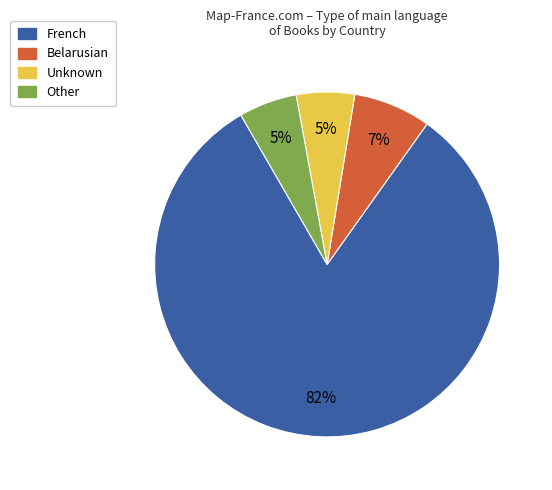

To the nearest percent, what is the average slice percentage?

25%